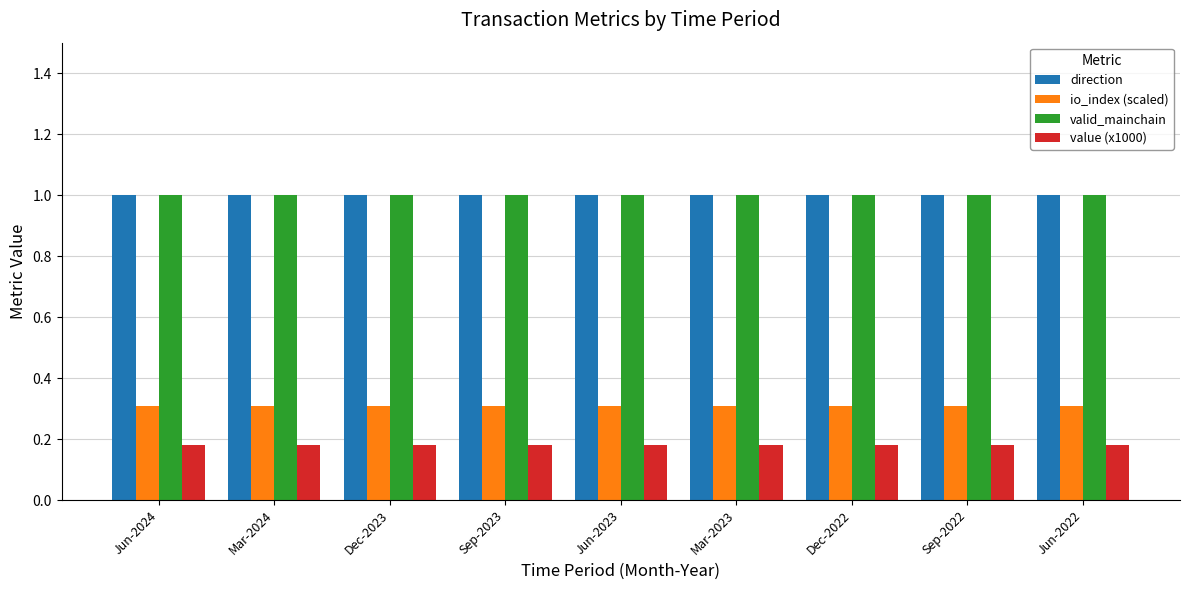

What is the sum of the direction values at Dec-2023 and Dec-2022?

2.0